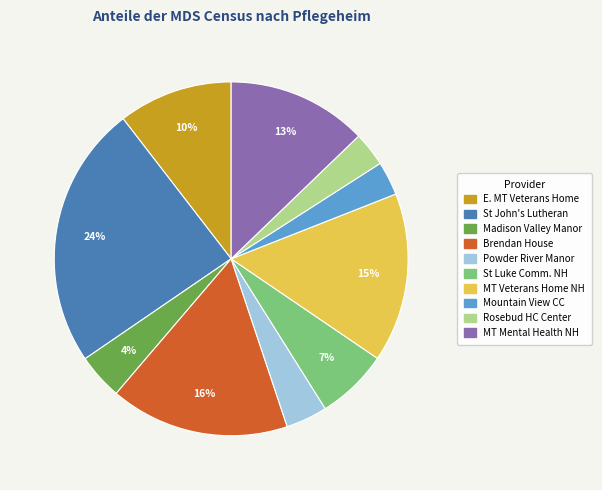

Is there any slice that represents more than half of the pie?

No